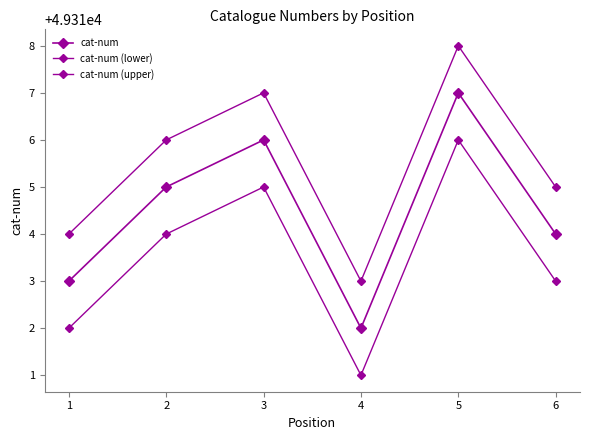

How many lines are shown in the chart?

3